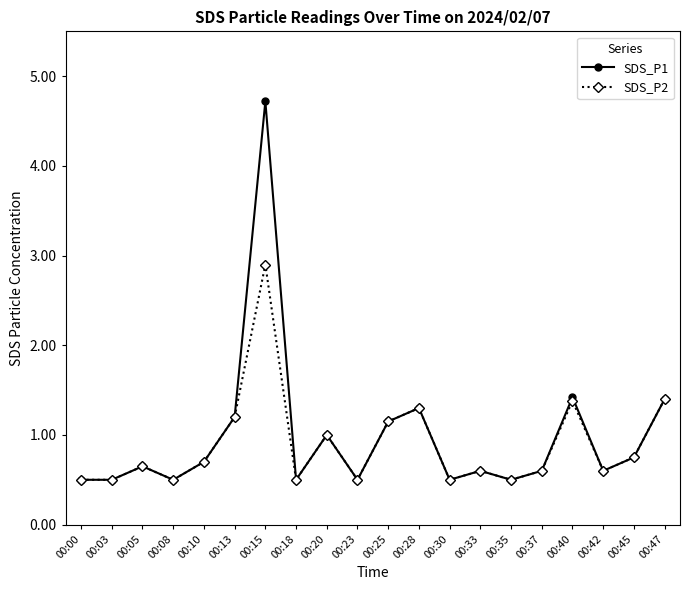

At which label does SDS_P1 reach its peak?

00:15